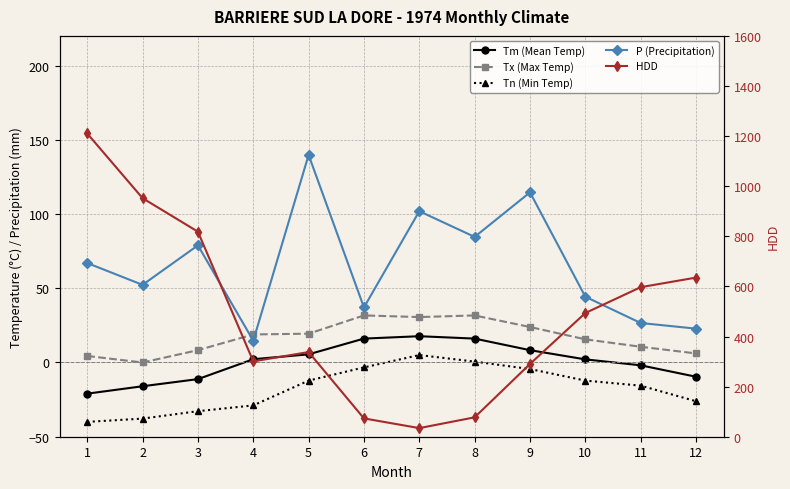

True or false: HDD has a value of 36.7 at 6.

False